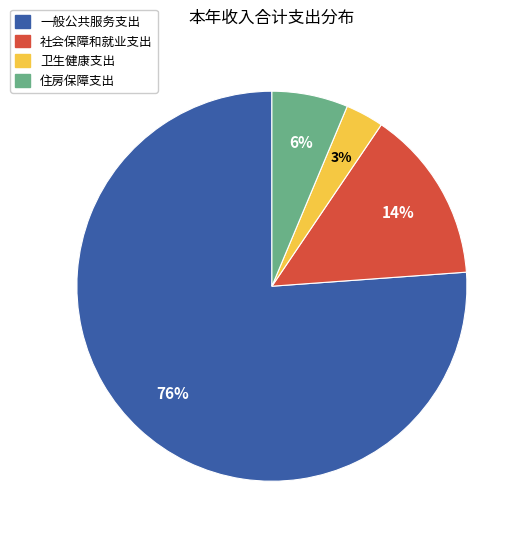

The 住房保障支出 slice represents 6% of the pie. True or false?

True